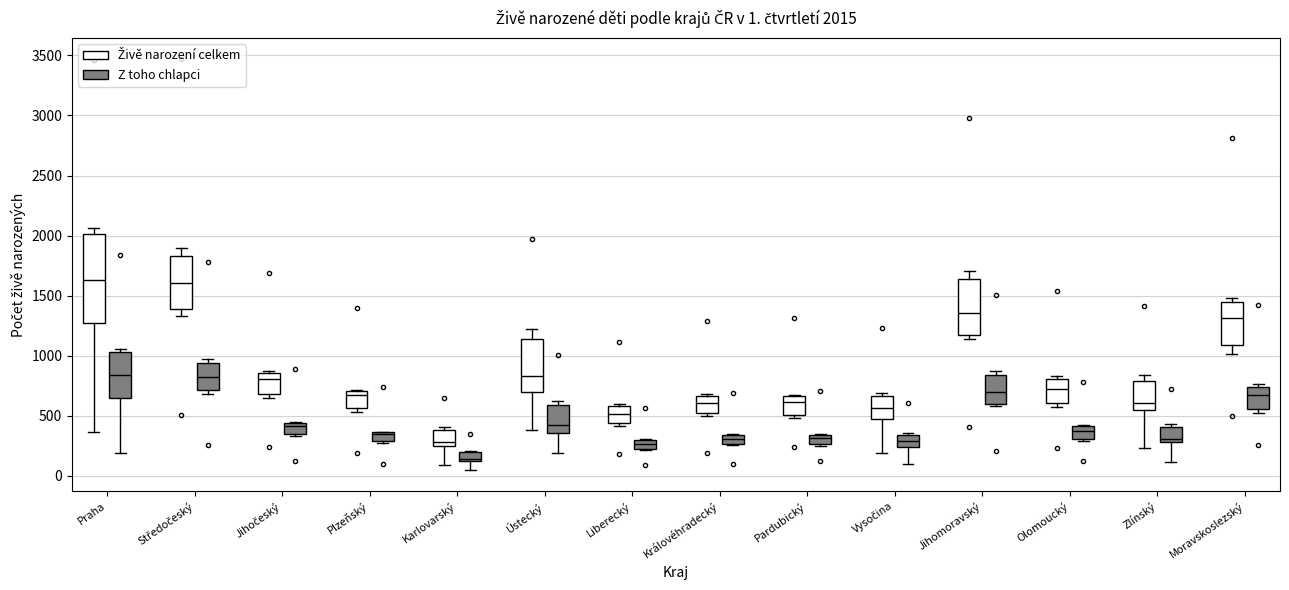

Which box is the tallest, from its lower edge to its upper edge?

Praha (Živě narození celkem)